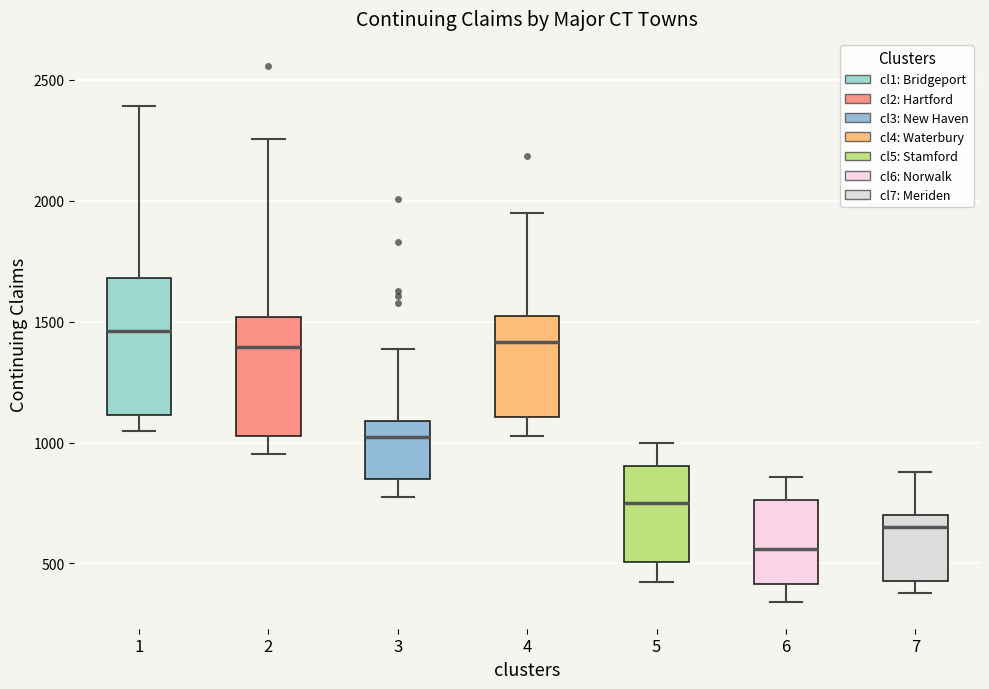

Where does the lower whisker of the box at x = 3 end on the y-axis? The values are not printed on the chart, so give them approximately, as read against the axis.

800